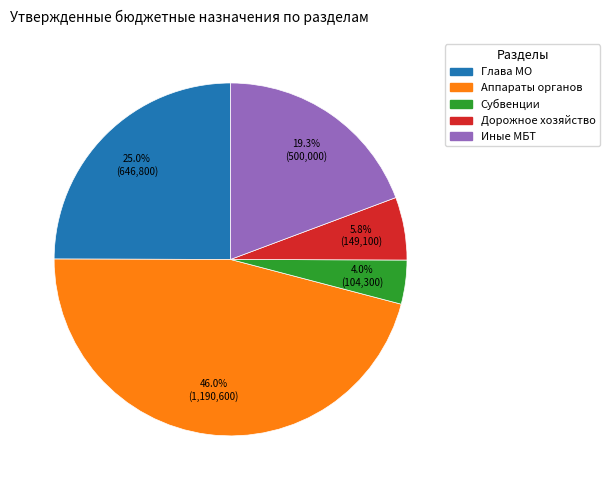

Count the number of slices in the pie.

5